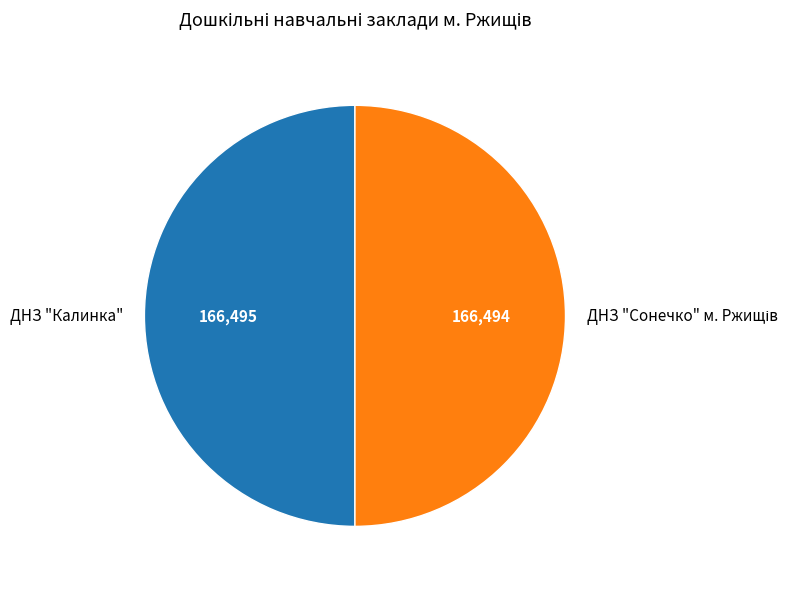

How many slices are in this pie chart?

2